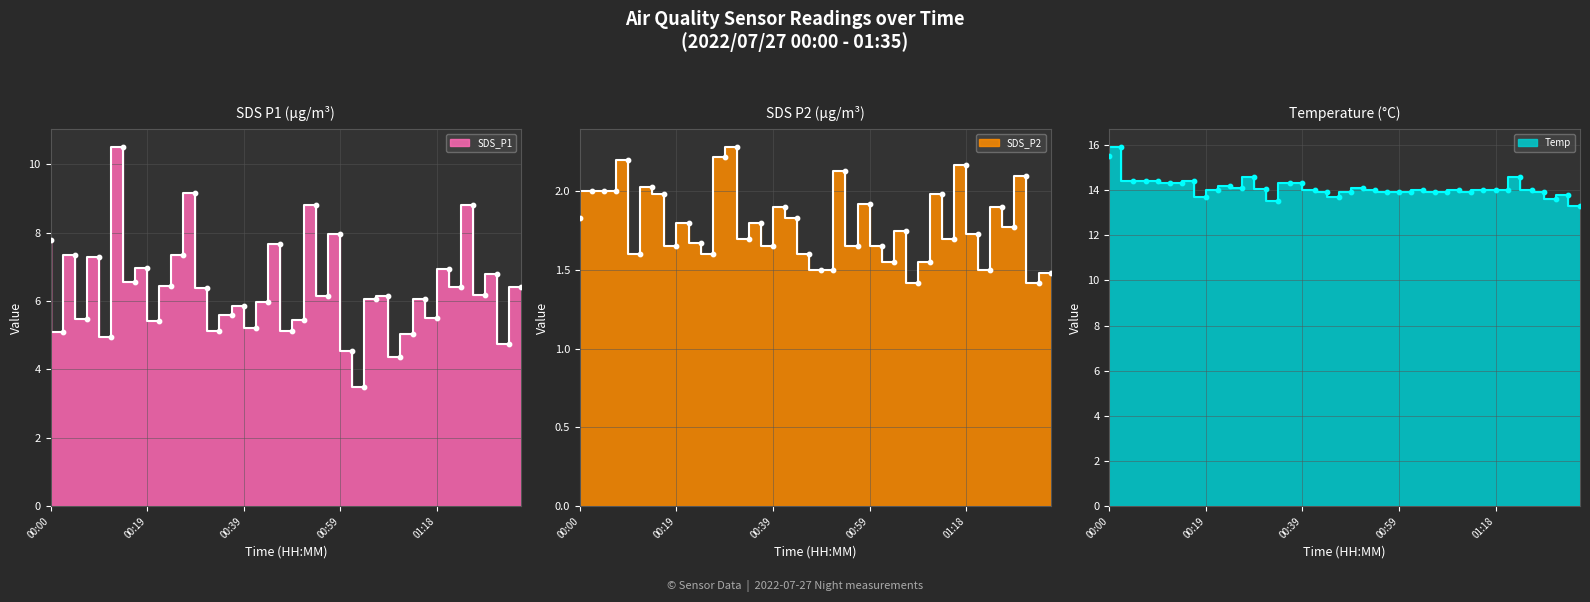

Which series reaches the minimum Y coordinate?

SDS_P2 line